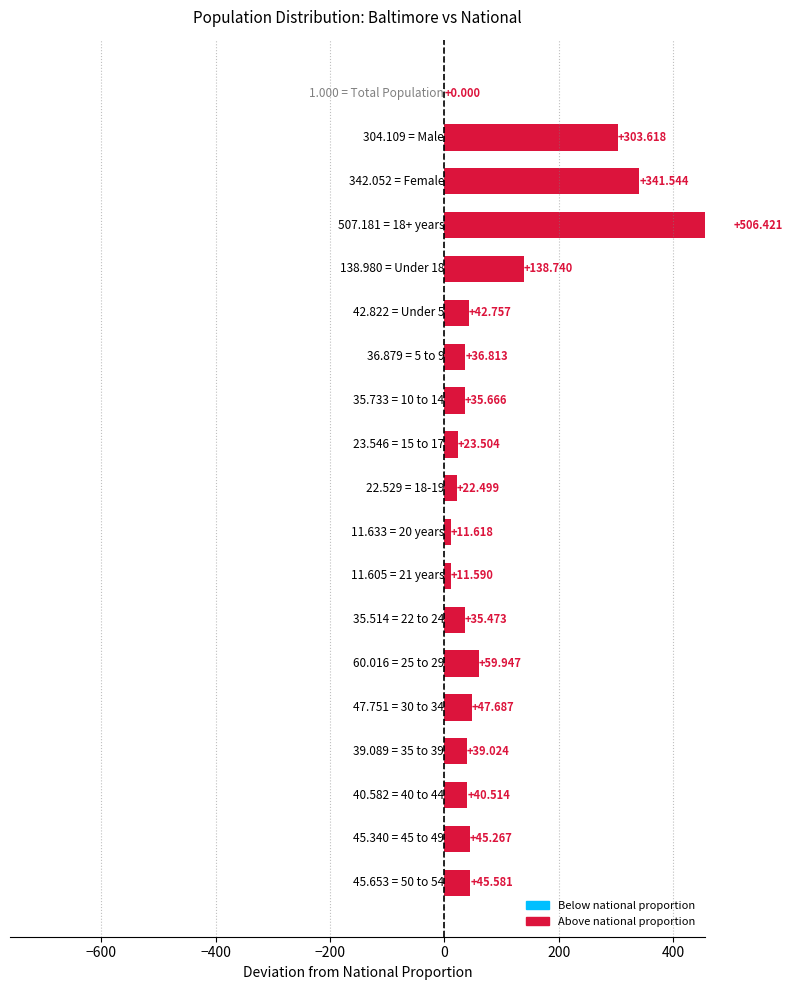

How many distinct data groups are displayed?

1